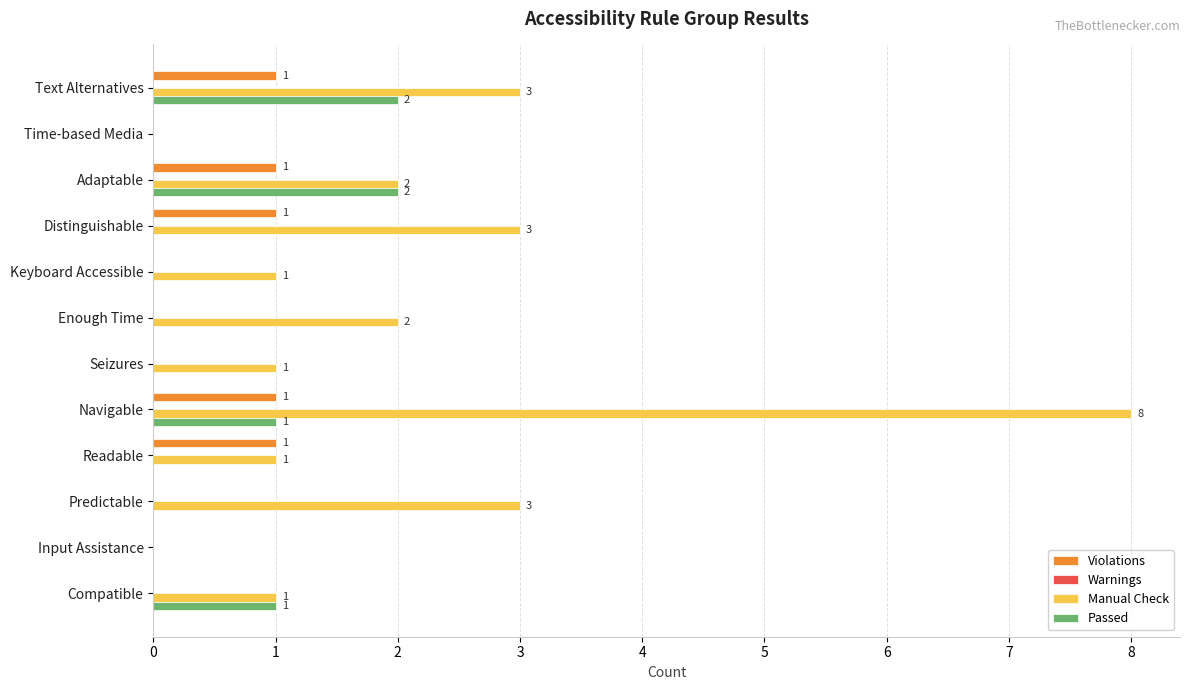

Which label corresponds to the largest value in the chart?

Navigable